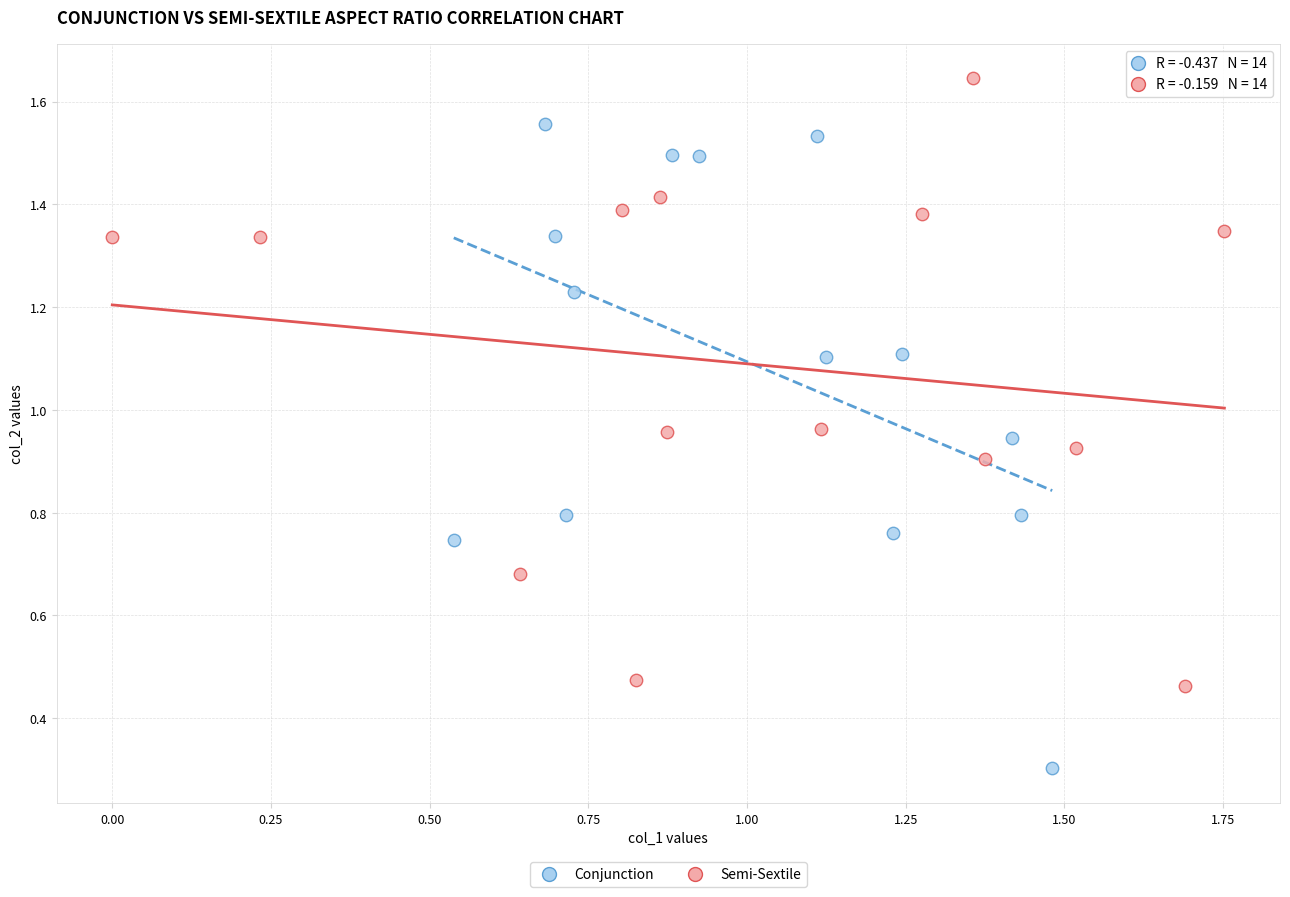

Which series reaches the maximum Y coordinate?

Semi-Sextile